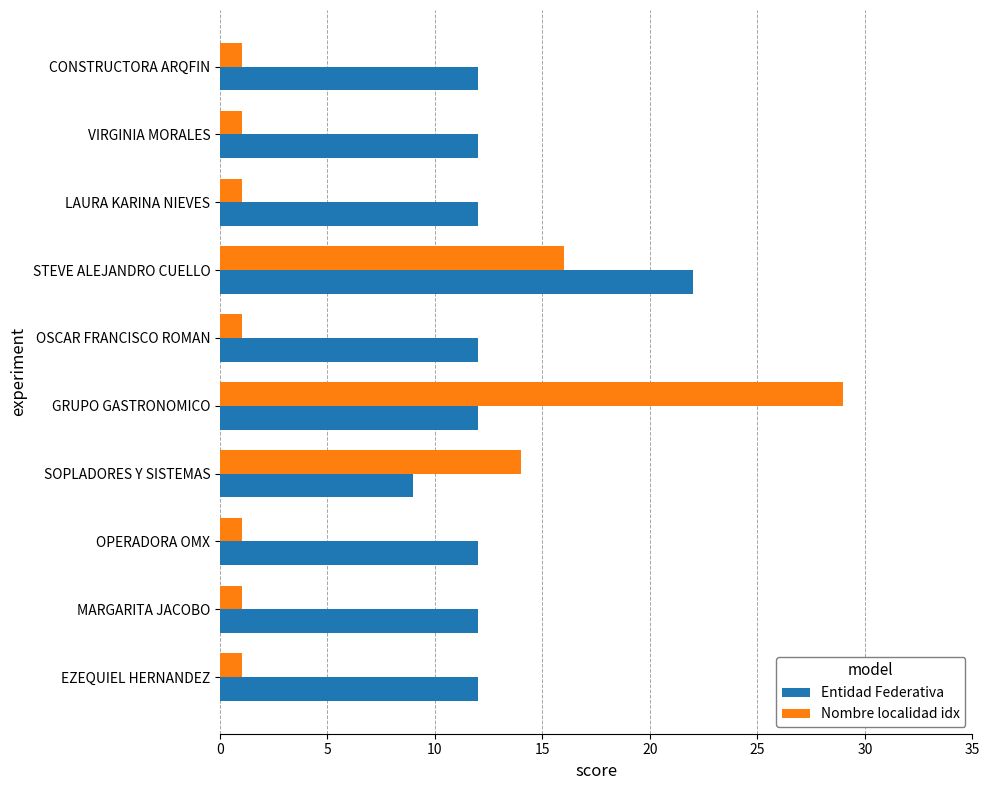

Which series has the largest total across all categories?

Entidad Federativa